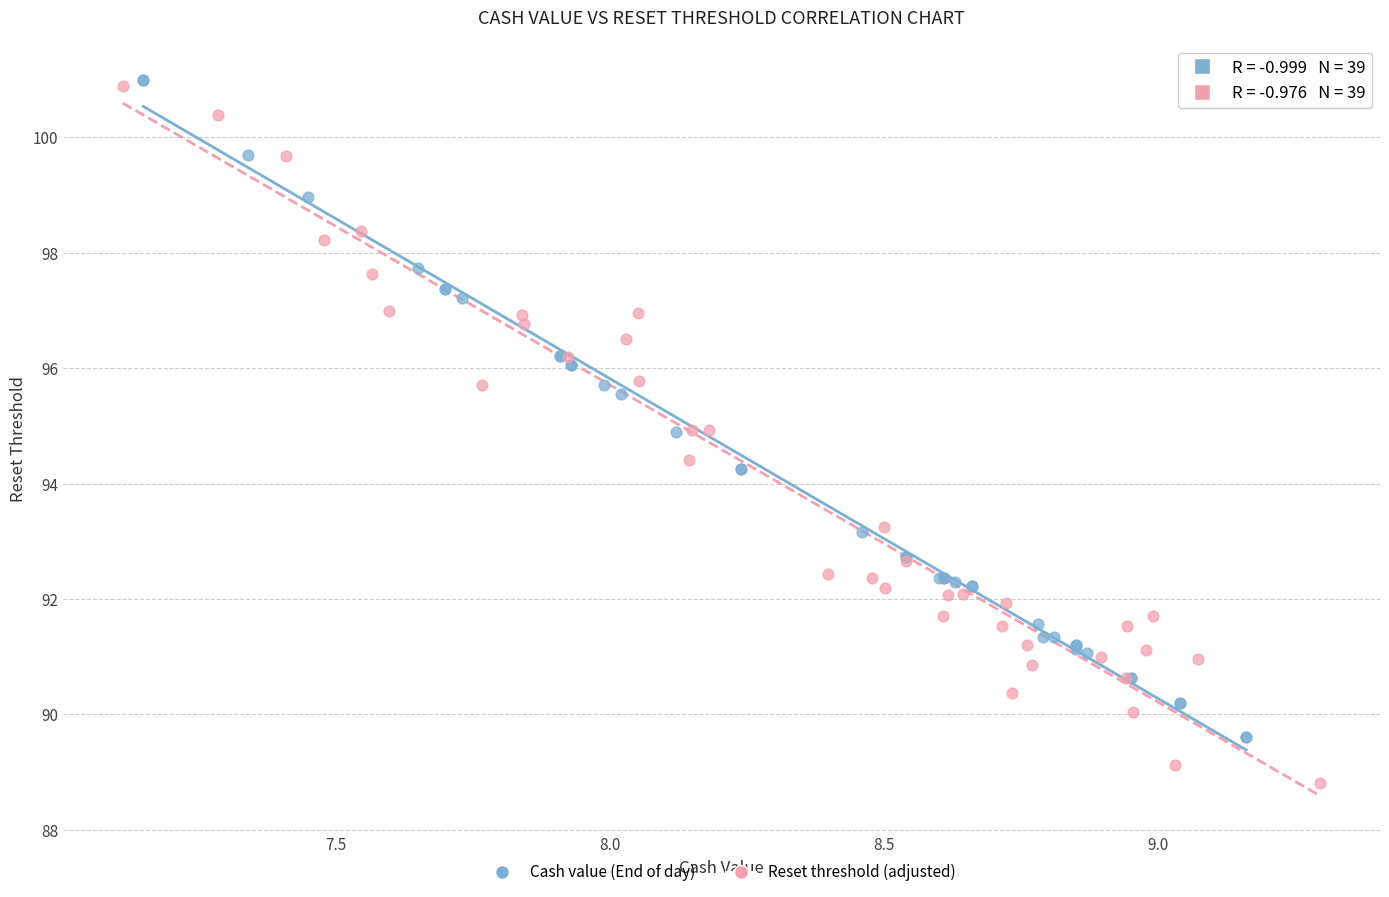

Which series reaches the minimum Y coordinate?

Reset threshold (adjusted)